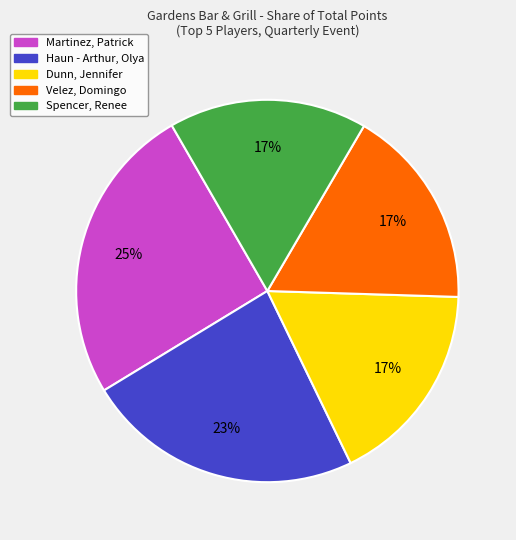

What percentage is the Martinez, Patrick slice, to the nearest percent?

25%